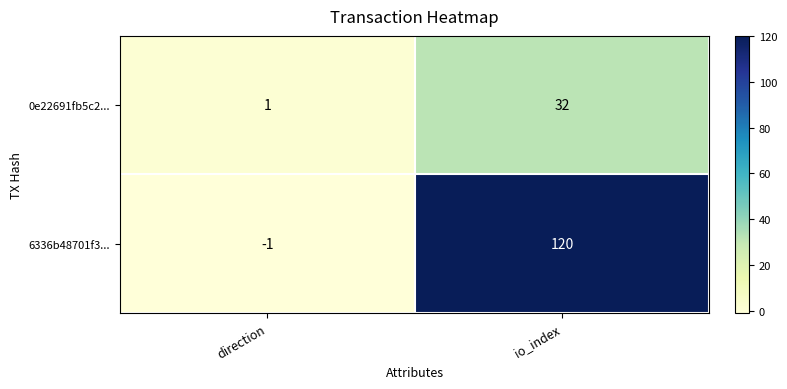

What is the sum of the 6336b48701f3... values at io_index and direction?

119